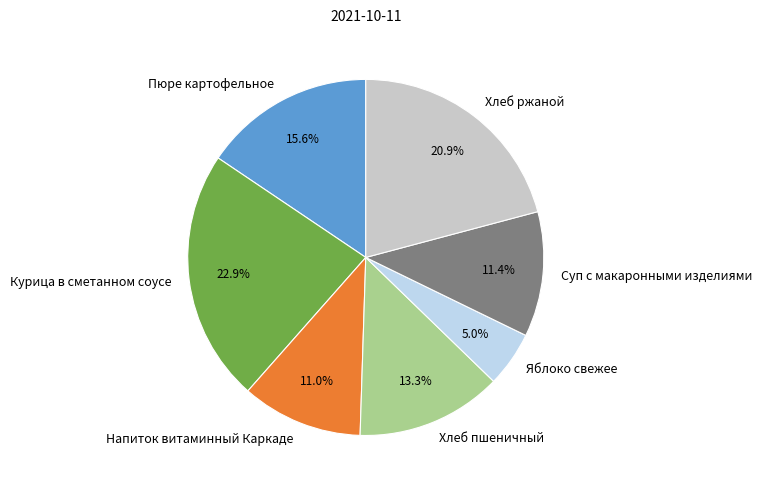

Which has a higher value, Курица в сметанном соусе or Хлеб ржаной?

Курица в сметанном соусе